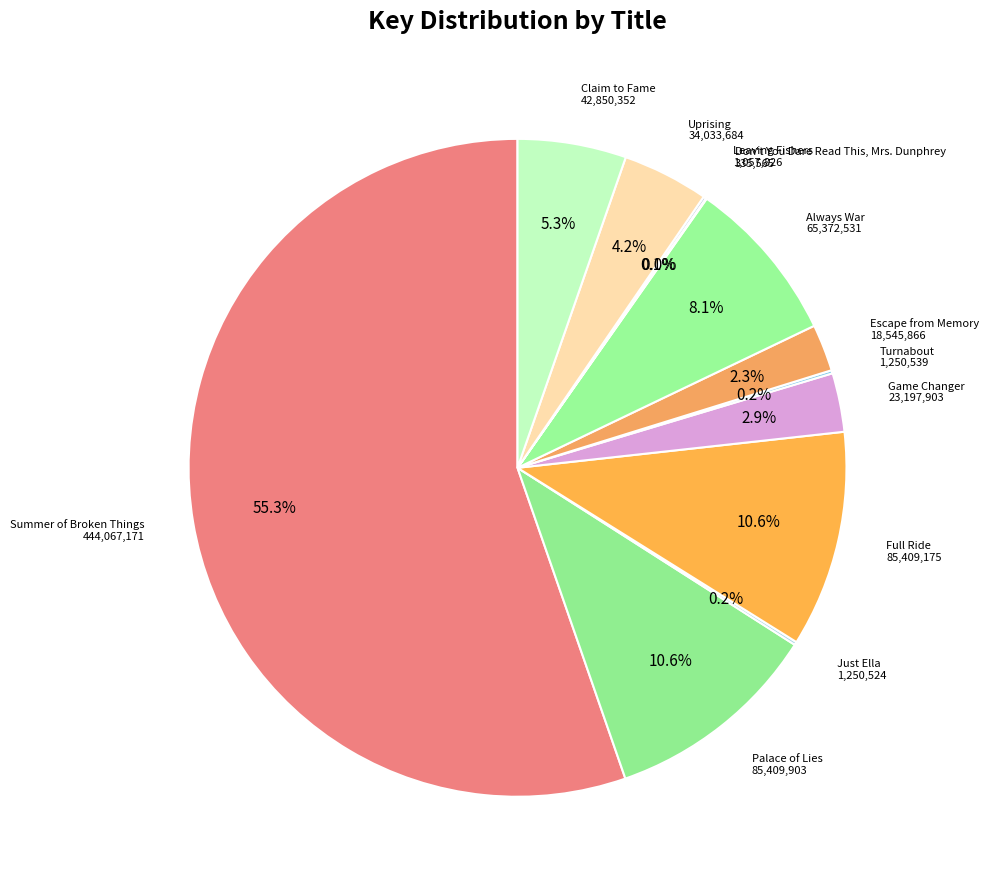

Which category has the biggest portion of the pie?

Summer of Broken Things